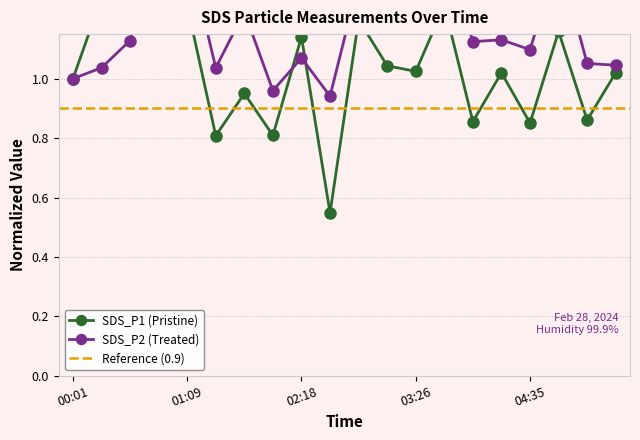

Reading left to right, transcribe all the data shown in this chart.

SDS_P1: 1.0	1.3	1.3	1.8	1.2	0.8	1.0	0.8	1.1	0.5	1.2	1.0	1.0	1.2	0.9	1.0	0.9	1.2	0.9	1.0
SDS_P2: 1.0	1.0	1.1	1.4	1.4	1.0	1.2	1.0	1.1	0.9	1.3	1.2	1.2	1.4	1.1	1.1	1.1	1.4	1.1	1.0